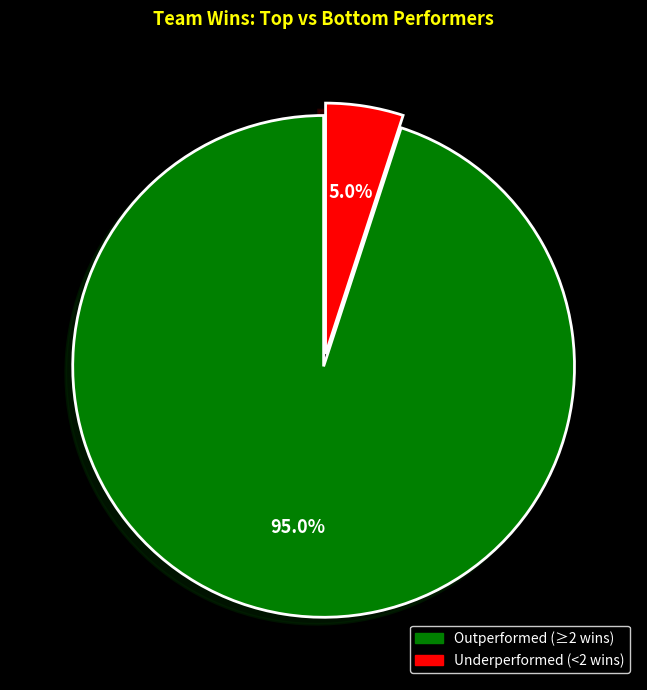

Rank the categories by value from highest to lowest.

Outperformed (≥2 wins), Underperformed (<2 wins)